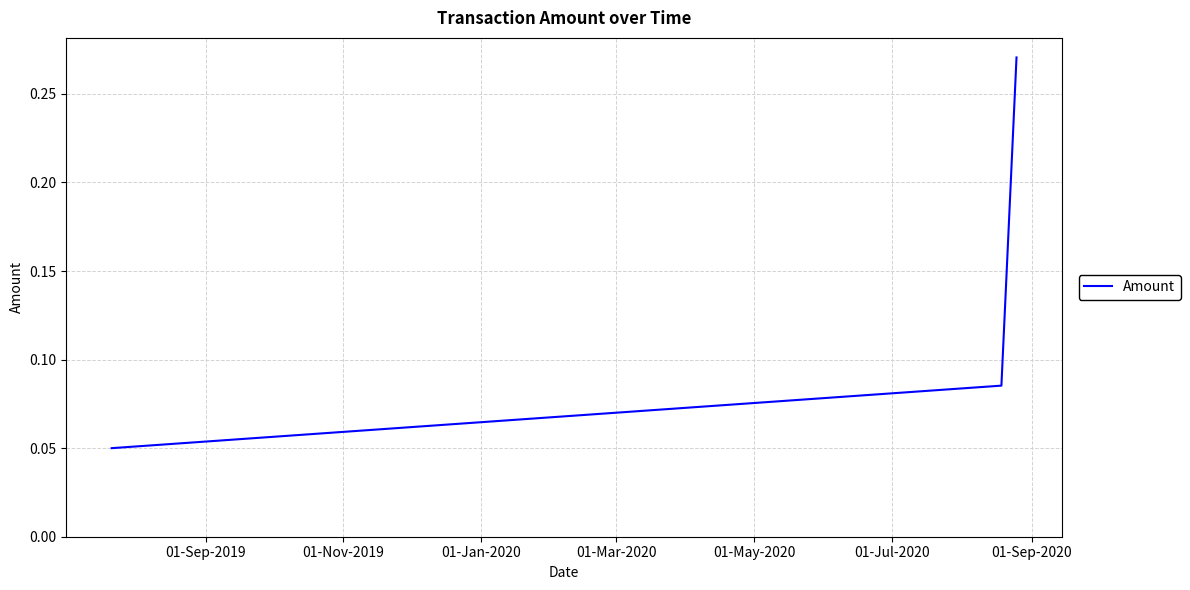

How many values are between 0 and 1?

4